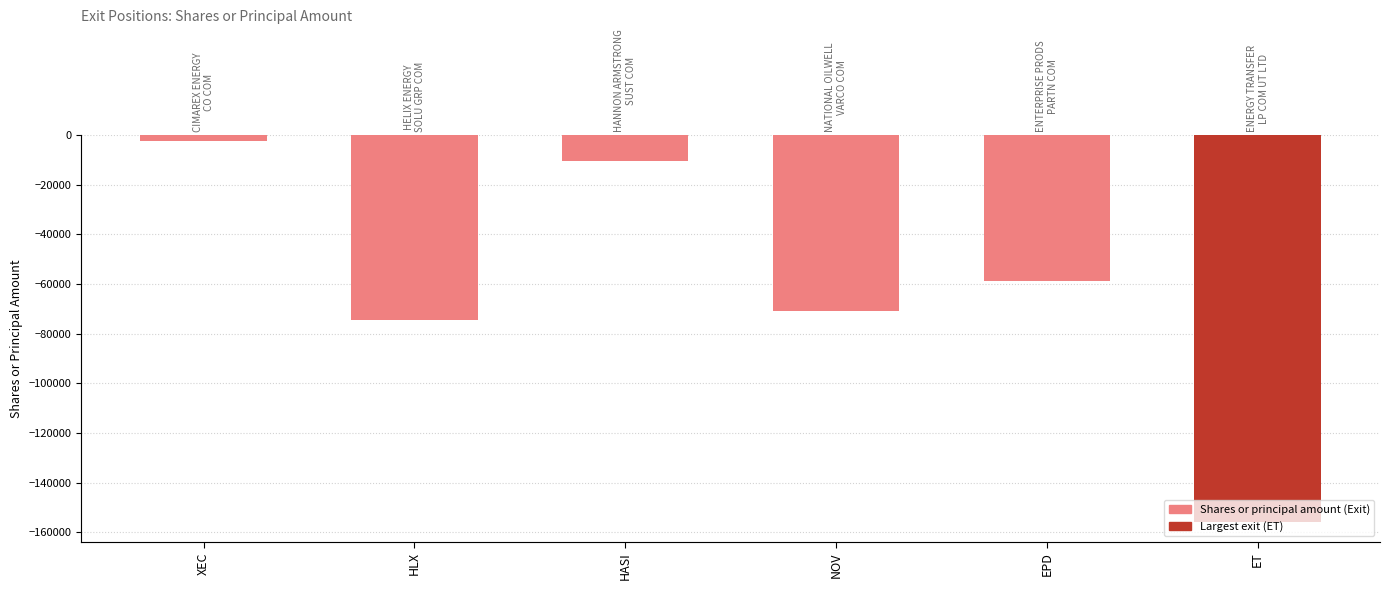

The value at ET is -225420. True or false?

False